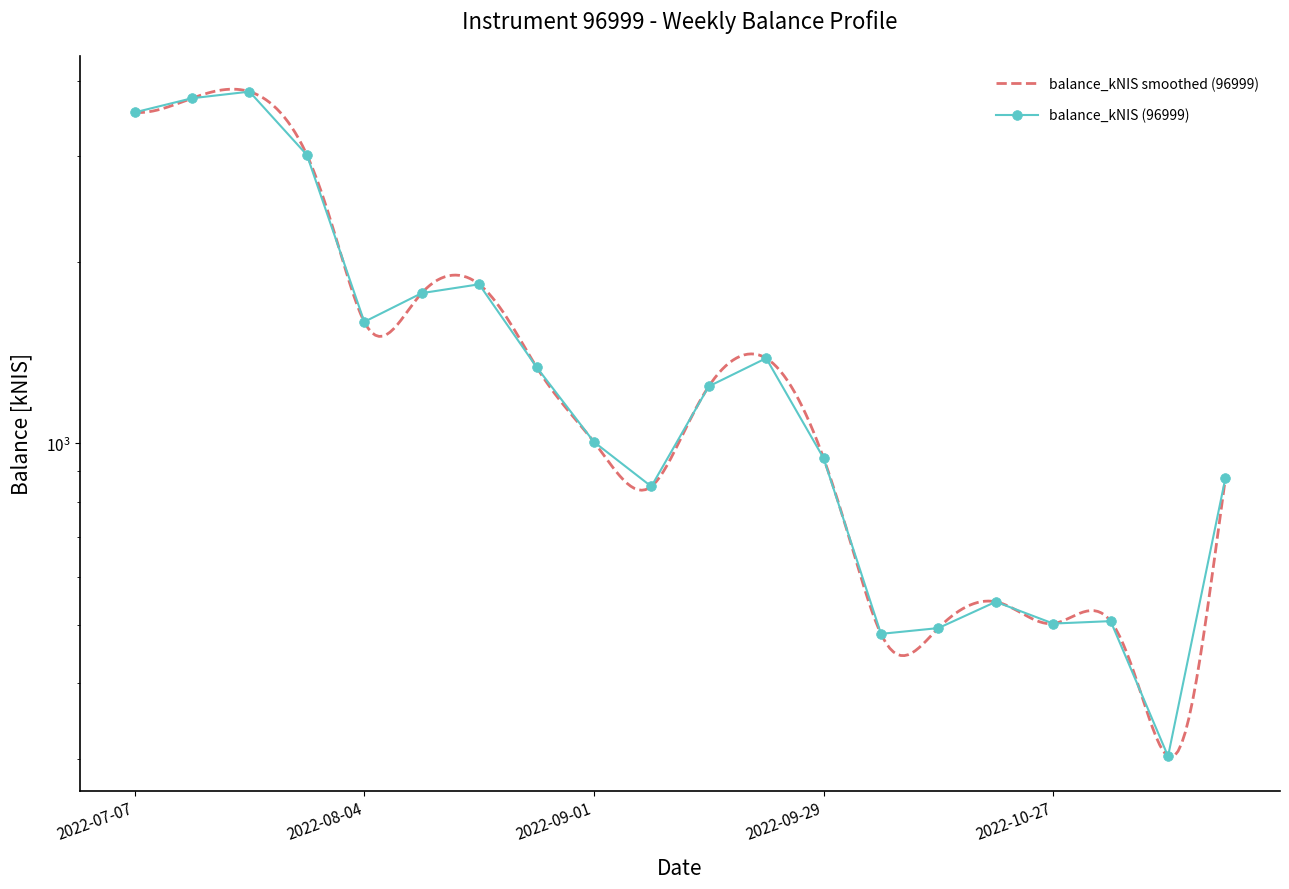

Where is the first local maximum?

2022-07-21